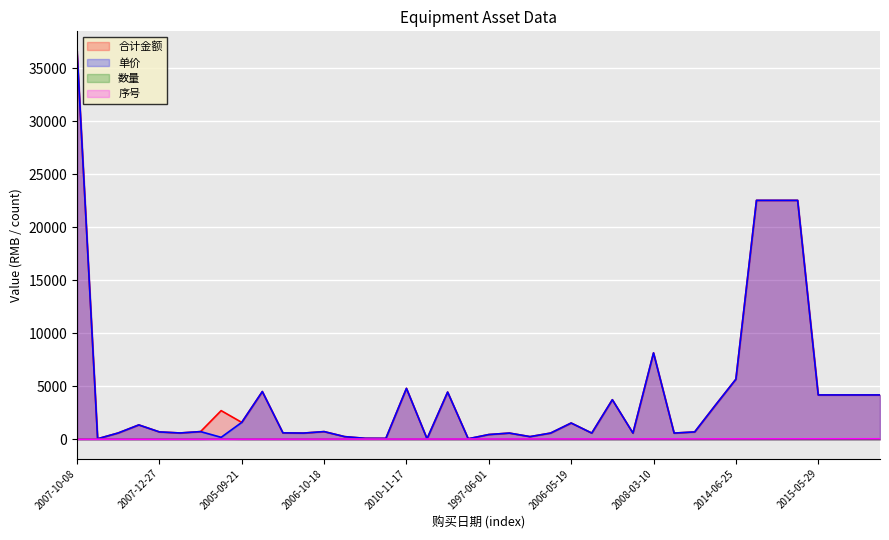

At 2005-10-24, list the series in order from largest to smallest.

合计金额, 单价, 序号, 数量